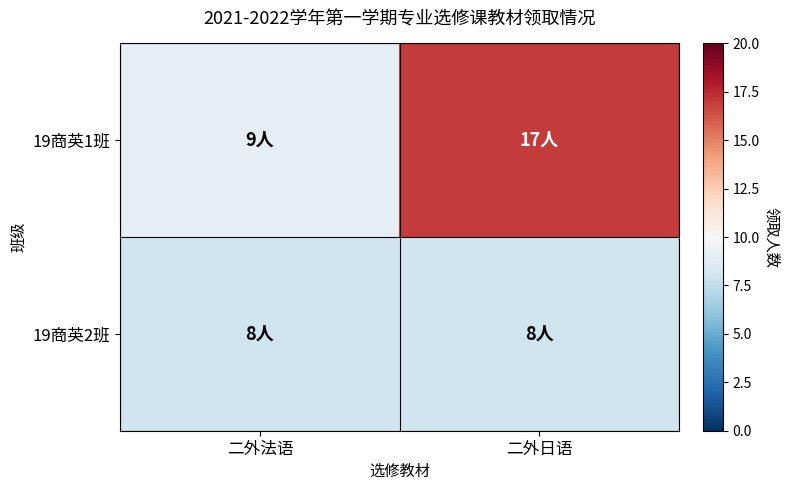

Rank the series by their average value, from lowest to highest.

19商英2班, 19商英1班